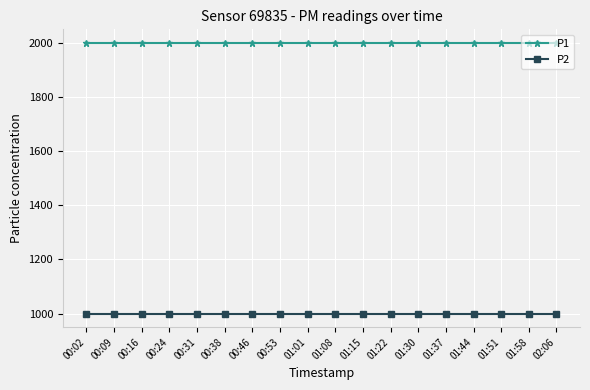

What is the spread (max minus min) of values at 02:06?

1000.0